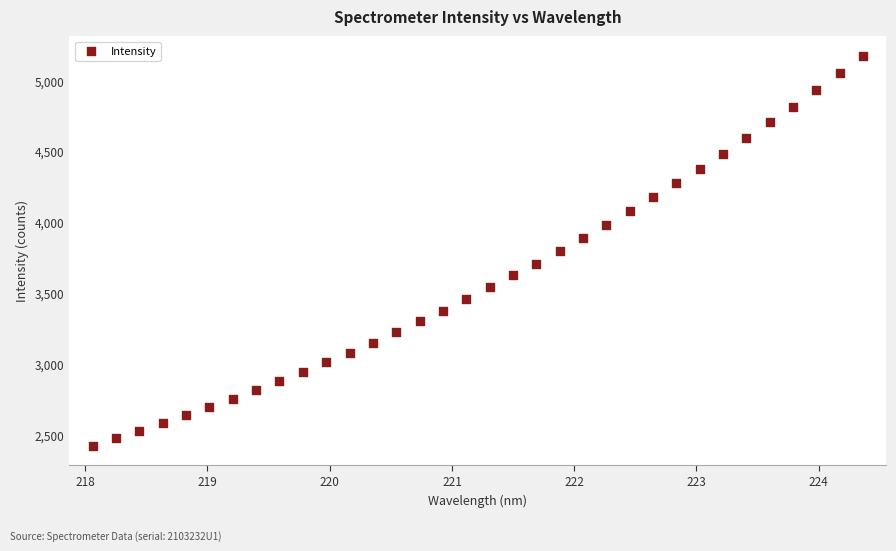

What is the range of X values (max minus min)?

6.3